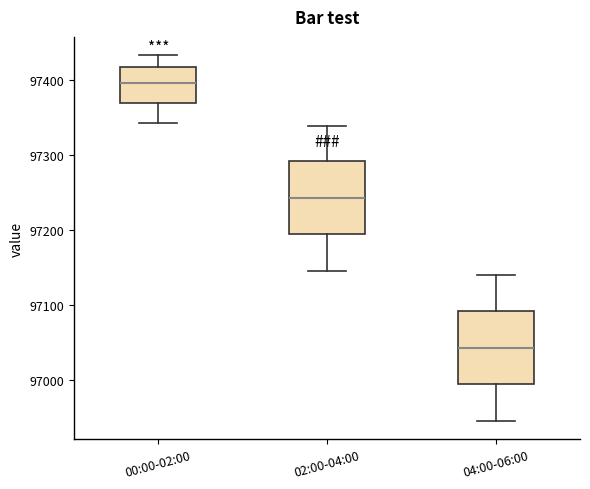

Where is the upper edge of the box for 00:00-02:00 on the y-axis? The values are not printed on the chart, so give them approximately, as read against the axis.

97420